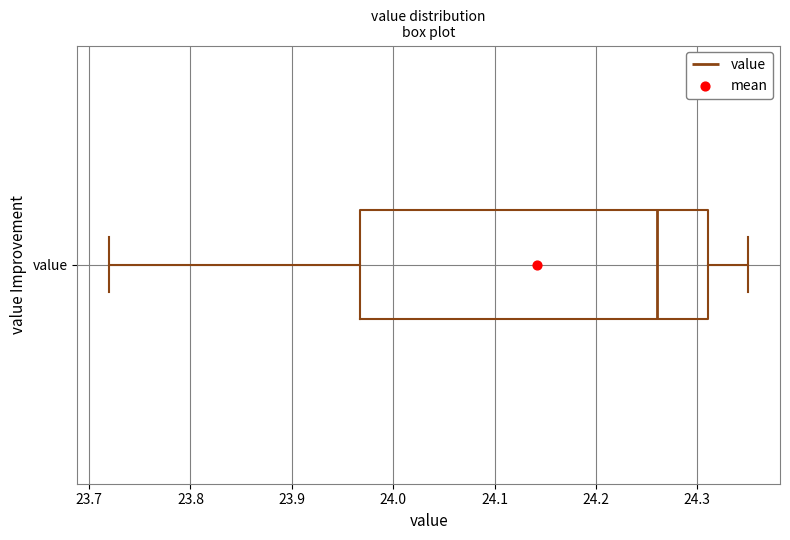

Where is the right edge of the box for value on the x-axis? The values are not printed on the chart, so give them approximately, as read against the axis.

24.31